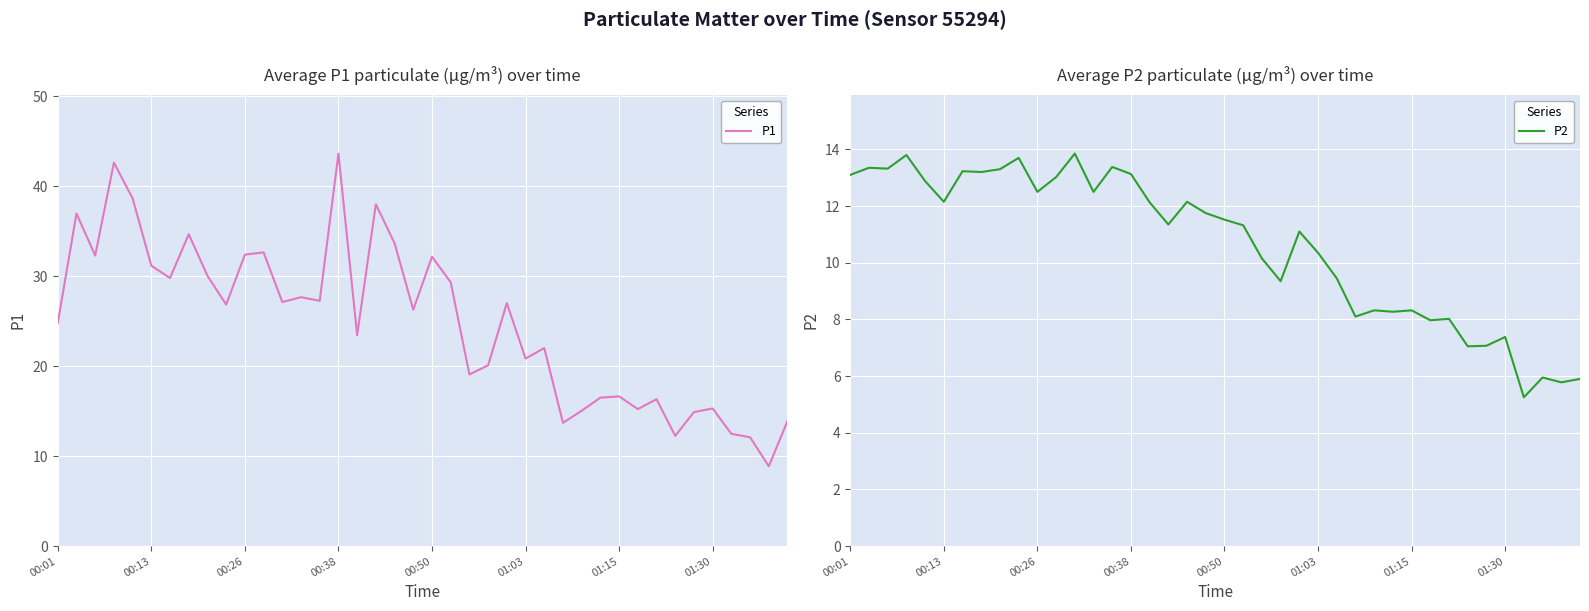

Which series changed the most between 00:50 and 24?

P1